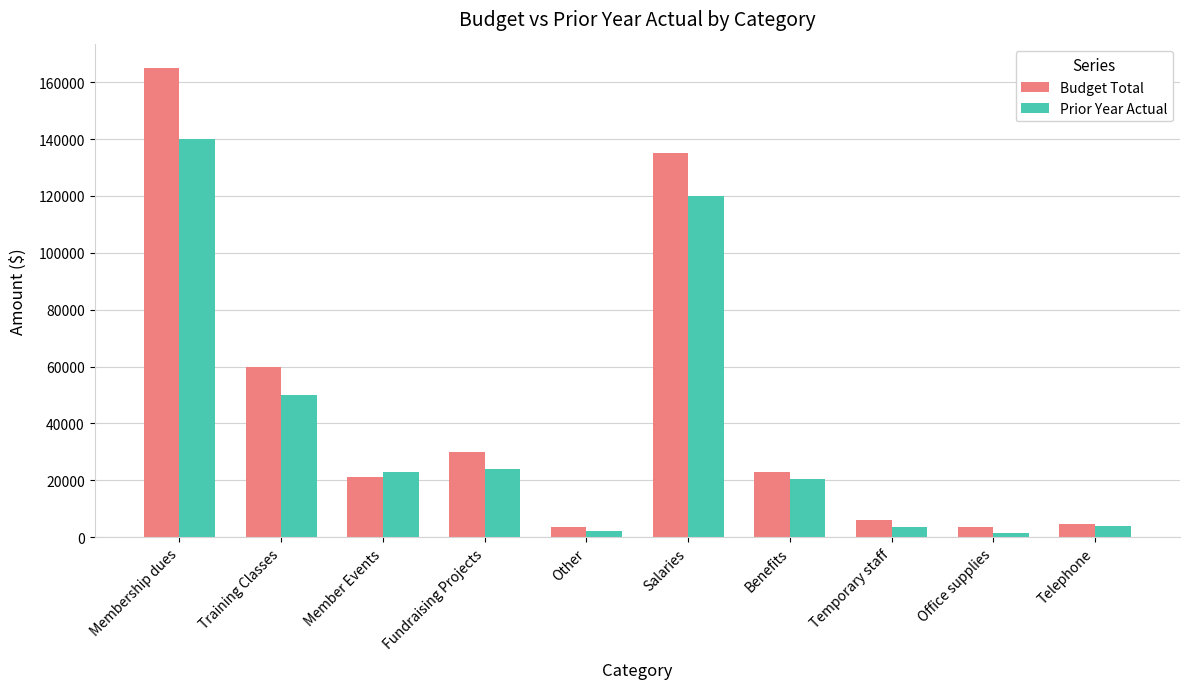

Which label corresponds to the largest value in the chart?

Membership dues